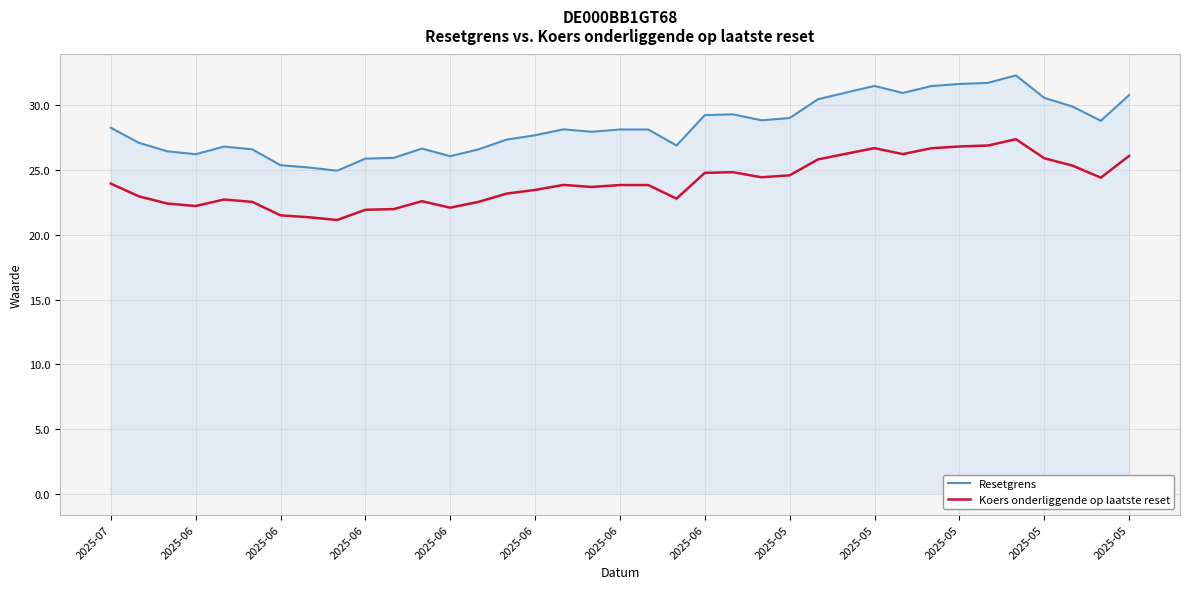

Which series has the largest total across all categories?

Resetgrens